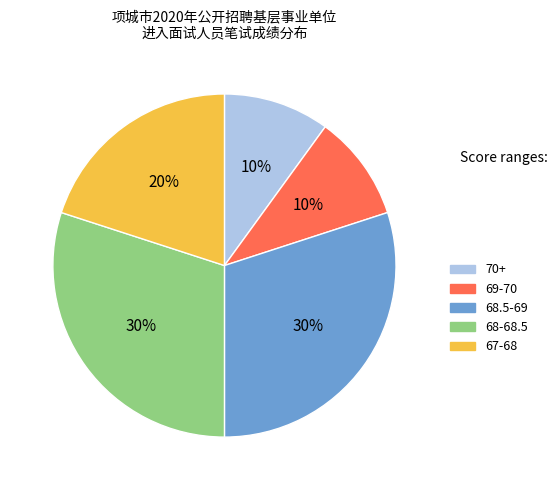

How many segments does this pie chart have?

5